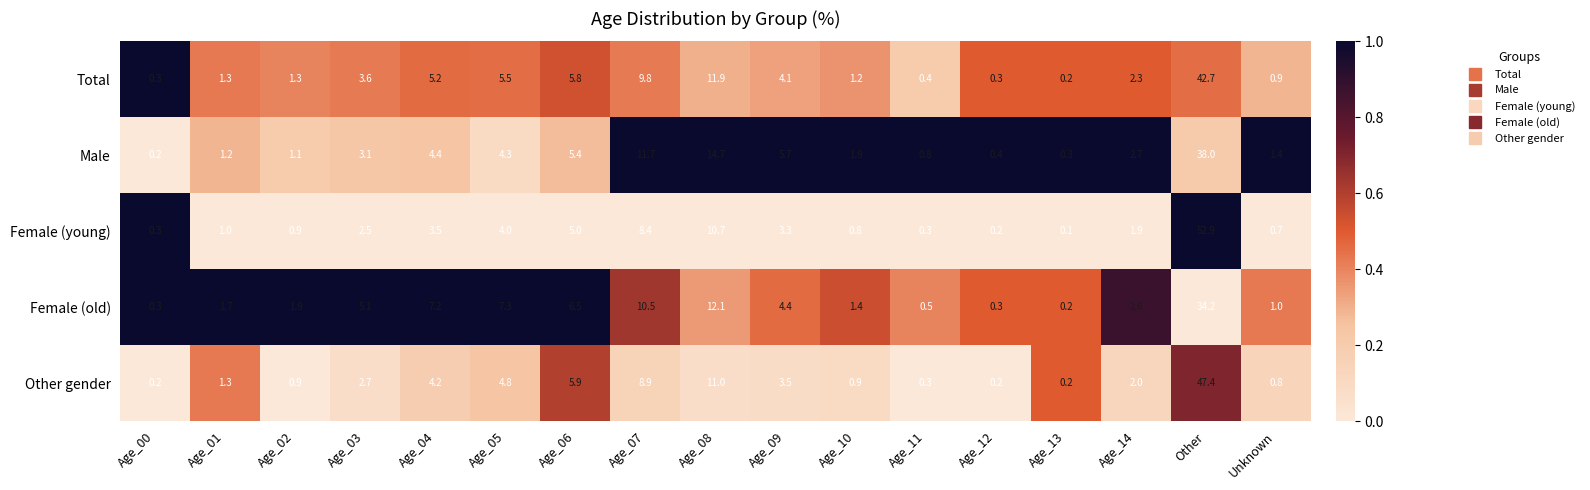

Which series has the widest spread of values?

Female (young)